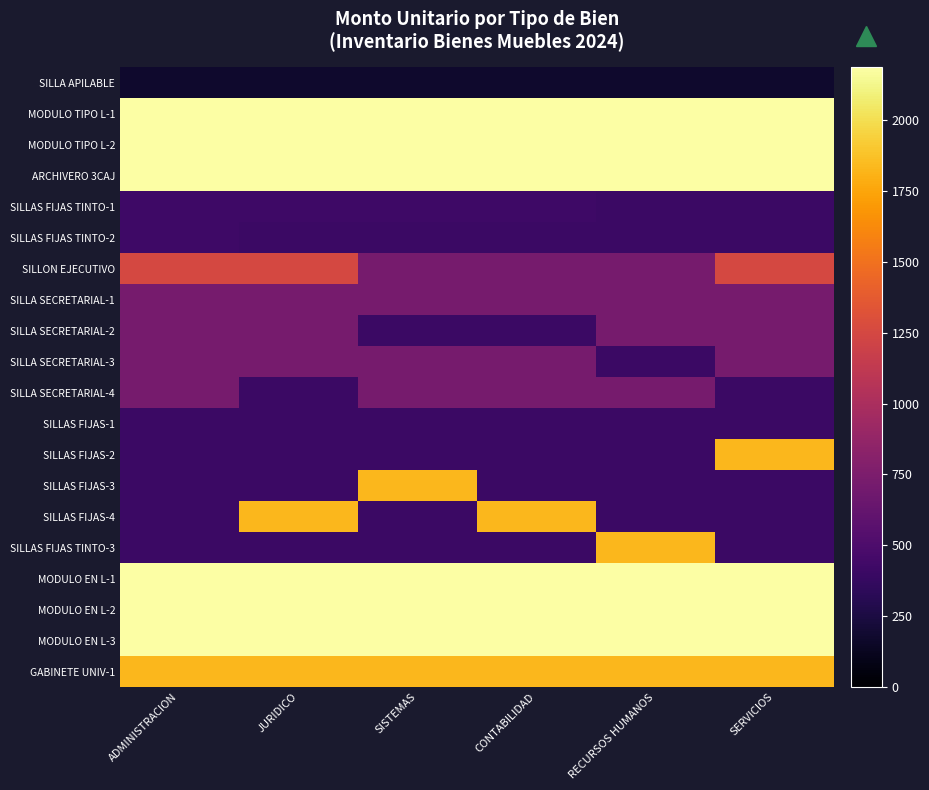

List the series in order of their peak value, highest first.

MODULO TIPO L-1, MODULO TIPO L-2, ARCHIVERO 3CAJ, MODULO EN L-1, MODULO EN L-2, MODULO EN L-3, SILLAS FIJAS-2, SILLAS FIJAS-3, SILLAS FIJAS-4, SILLAS FIJAS TINTO-3, GABINETE UNIV-1, SILLON EJECUTIVO, SILLA SECRETARIAL-1, SILLA SECRETARIAL-2, SILLA SECRETARIAL-3, SILLA SECRETARIAL-4, SILLAS FIJAS TINTO-1, SILLAS FIJAS TINTO-2, SILLAS FIJAS-1, SILLA APILABLE